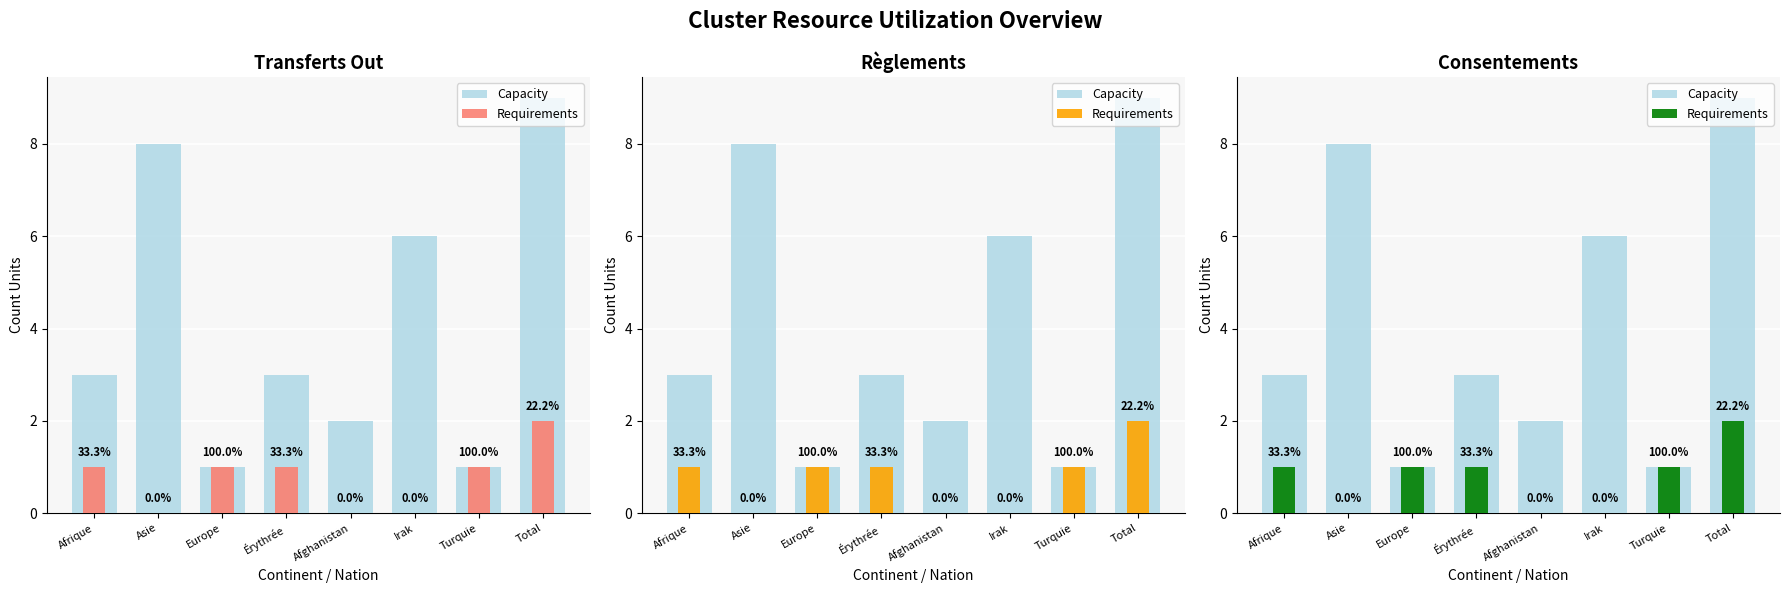

What are all the series names shown in the legend?

Capacity, Requirements